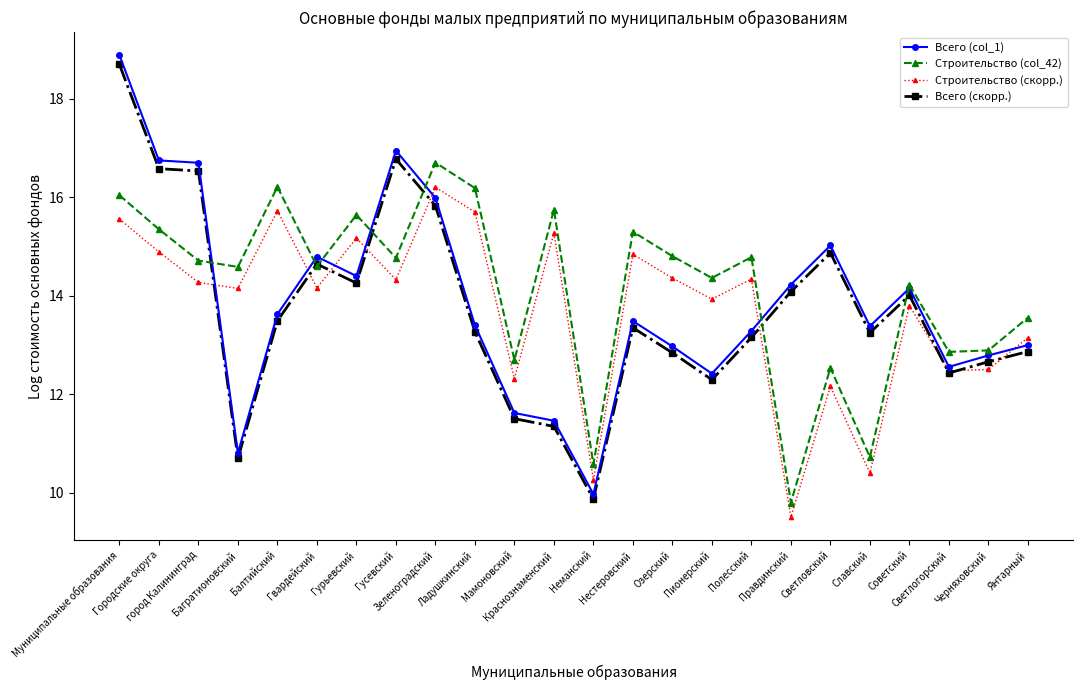

Which label corresponds to the largest value in the chart?

Муниципальные образования